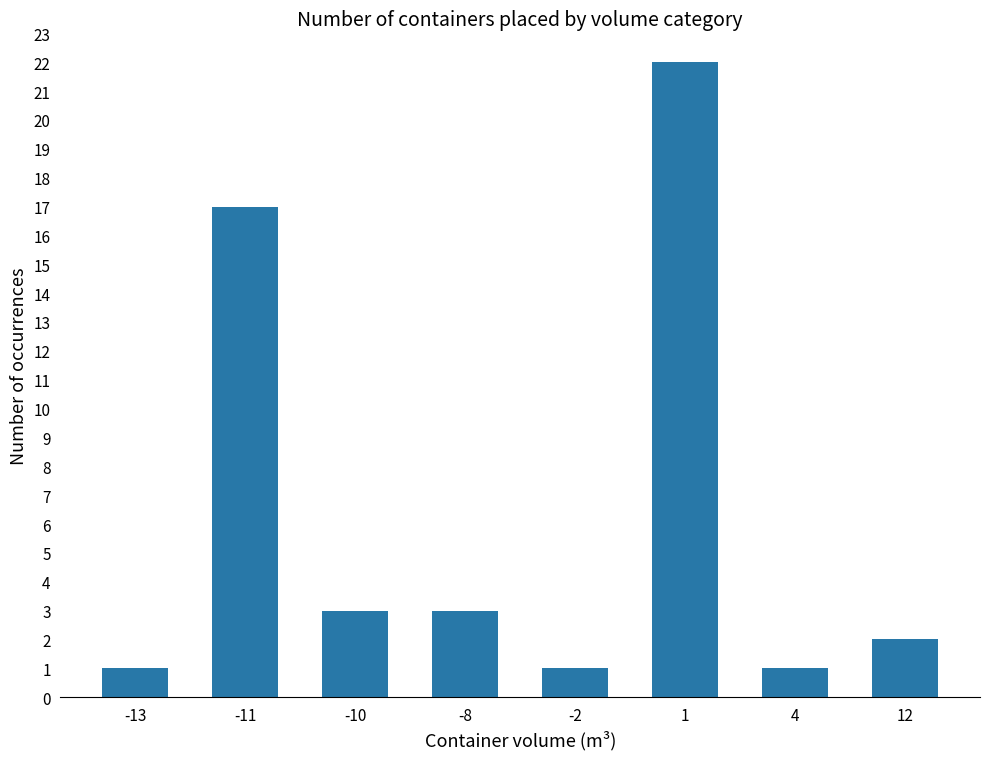

What is the difference between the maximum and minimum values?

21